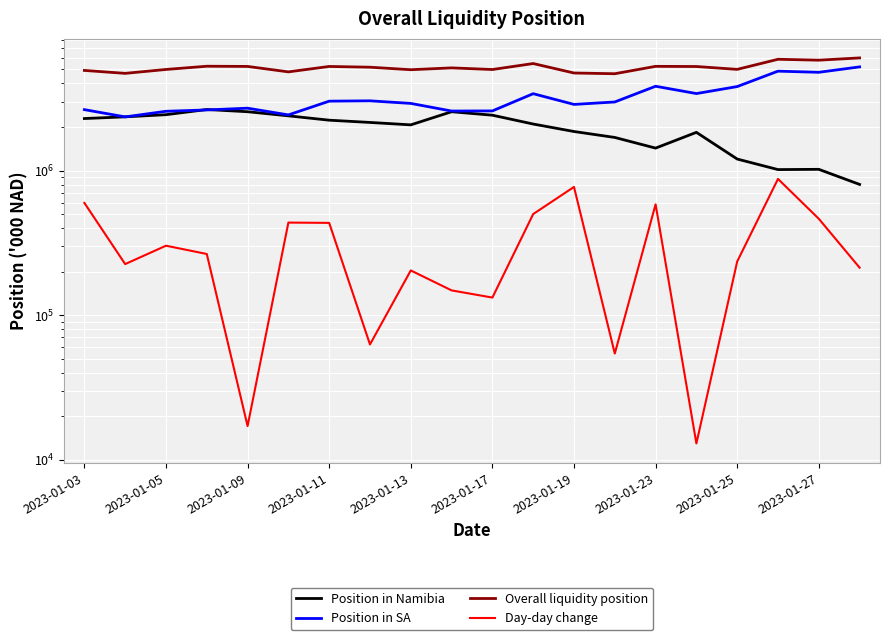

How many distinct data groups are displayed?

4